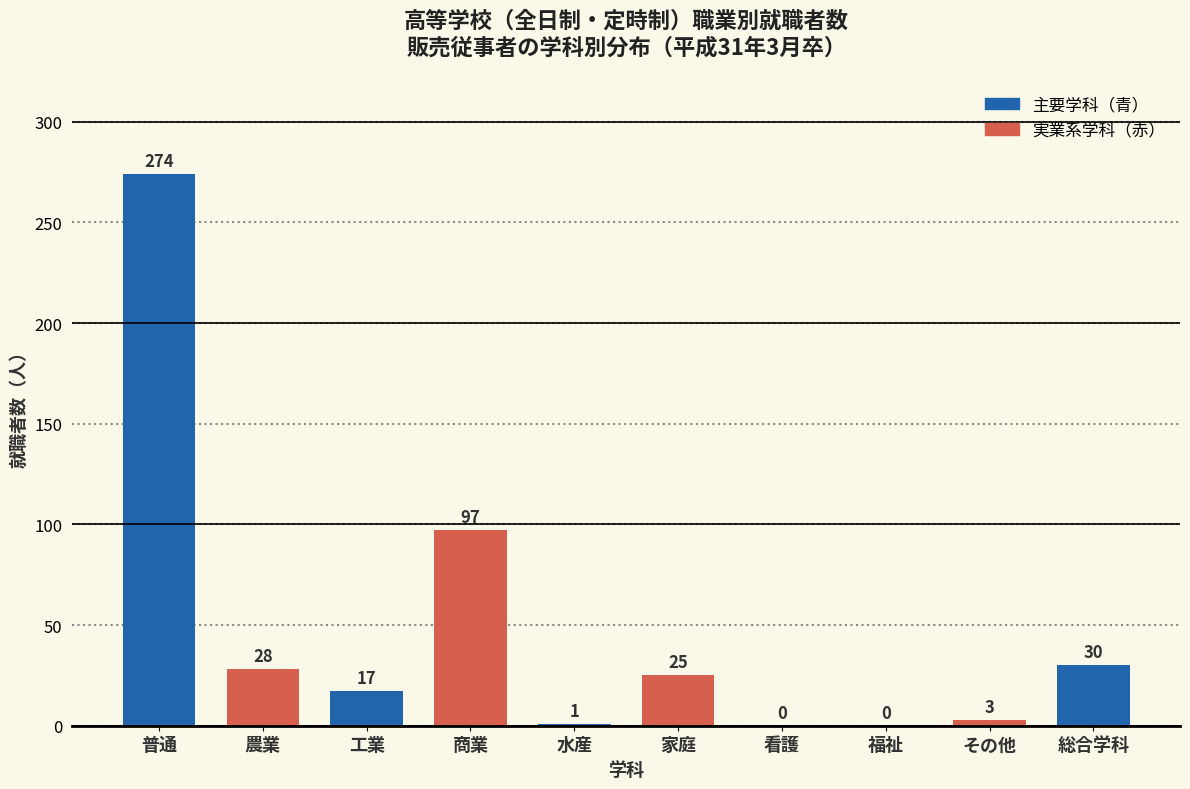

Reading left to right, what are all the values shown in this chart?

普通=274	農業=28	工業=17	商業=97	水産=1	家庭=25	看護=0	福祉=0	その他=3	総合学科=30